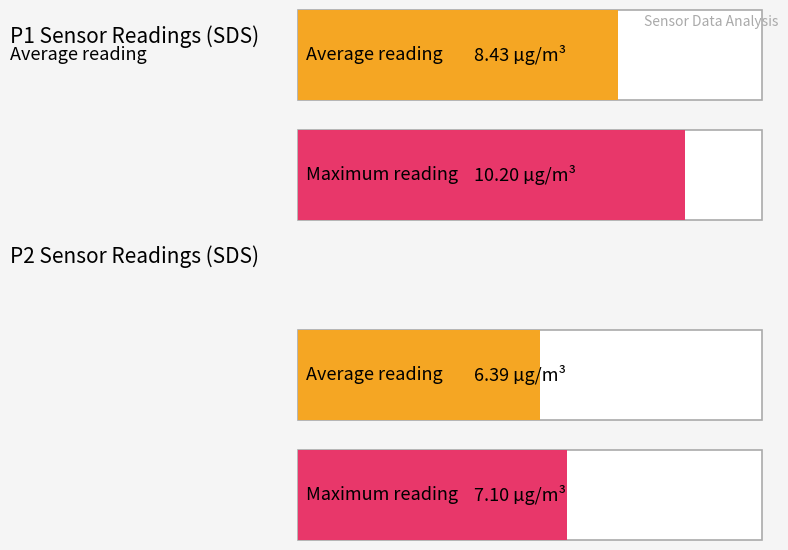

What is the highest value of the SDS_P2 series?

7.1